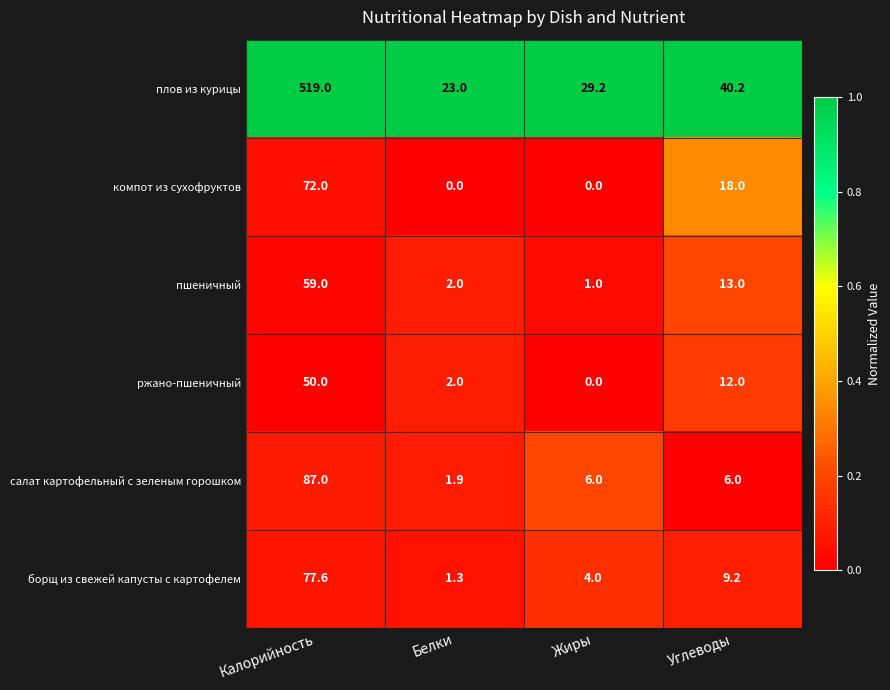

At which label is компот из сухофруктов closest to 36?

Углеводы